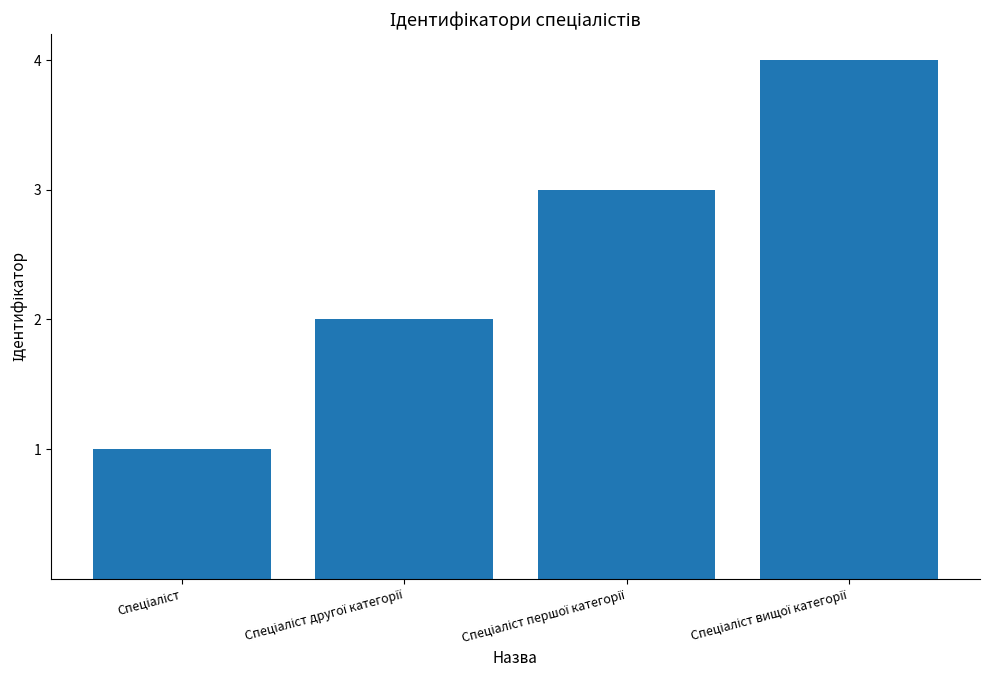

What is the difference between the maximum and minimum values?

3